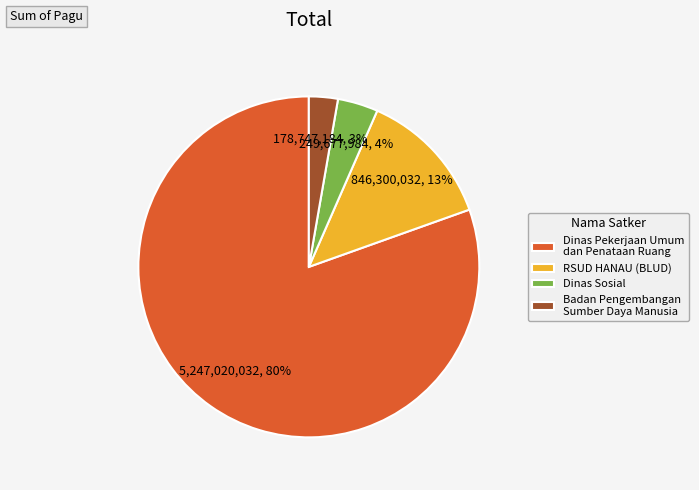

Which category has the smallest portion of the pie?

Badan Pengembangan Sumber Daya Manusia